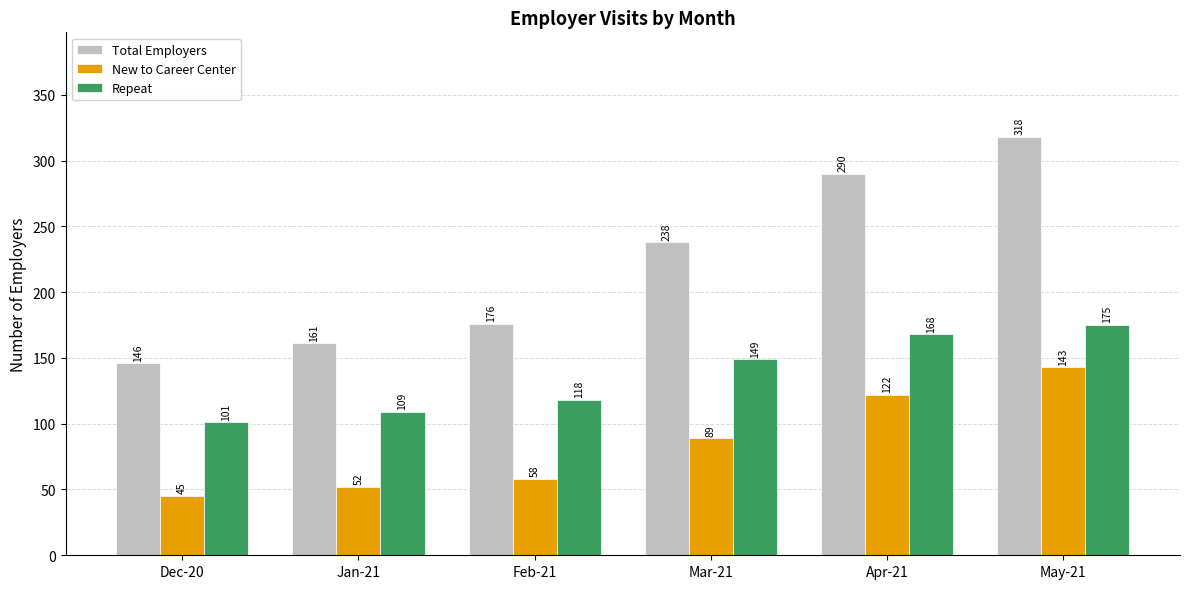

List the labels in order of Total Employers value, smallest first.

Dec-20, Jan-21, Feb-21, Mar-21, Apr-21, May-21